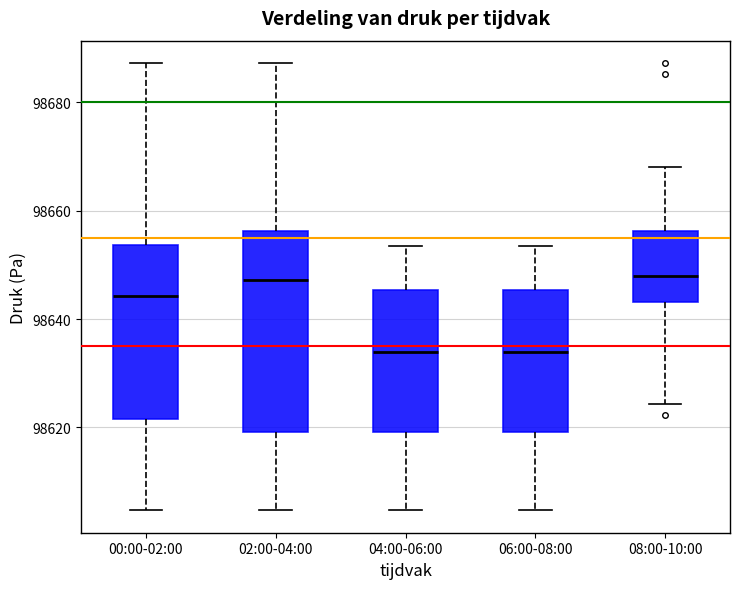

Where does the lower whisker of the box for 04:00-06:00 end on the y-axis? The values are not printed on the chart, so give them approximately, as read against the axis.

98604